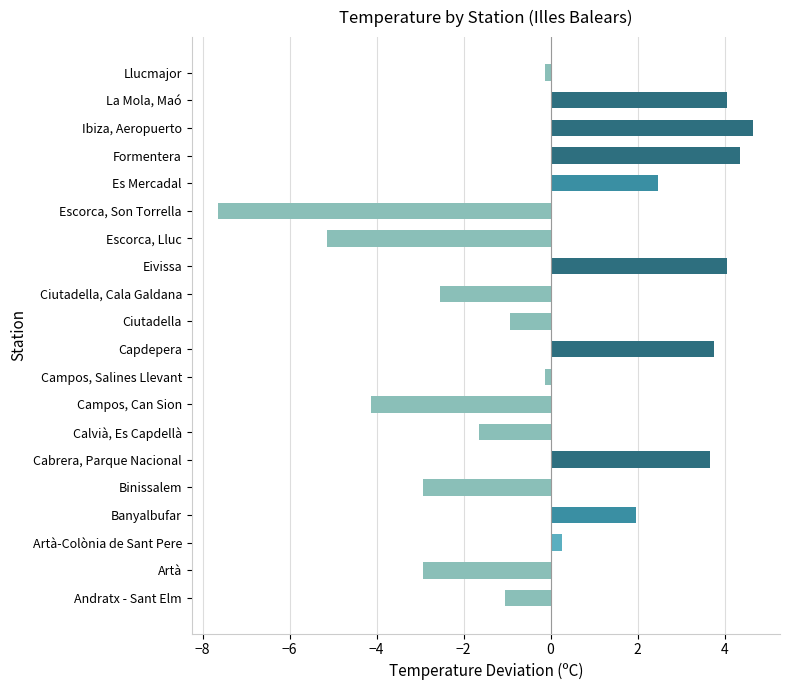

What is the difference between the second highest and second lowest values?

9.5